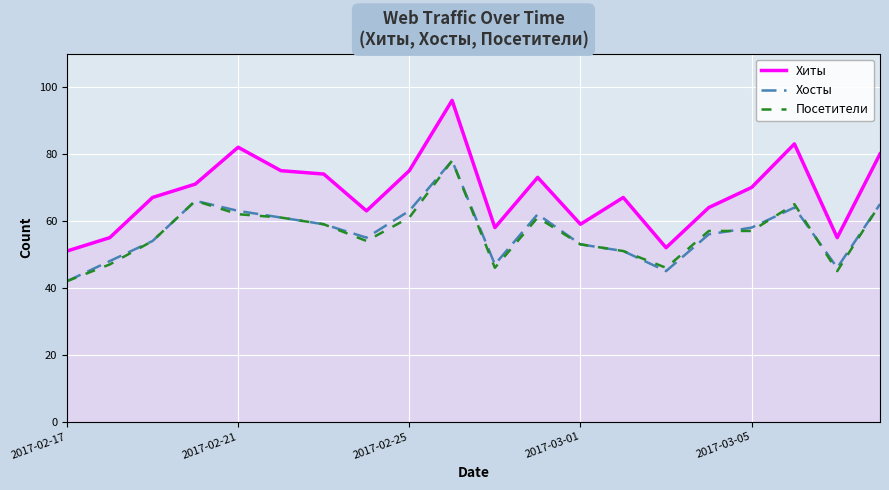

Which series has the largest total across all categories?

Хиты